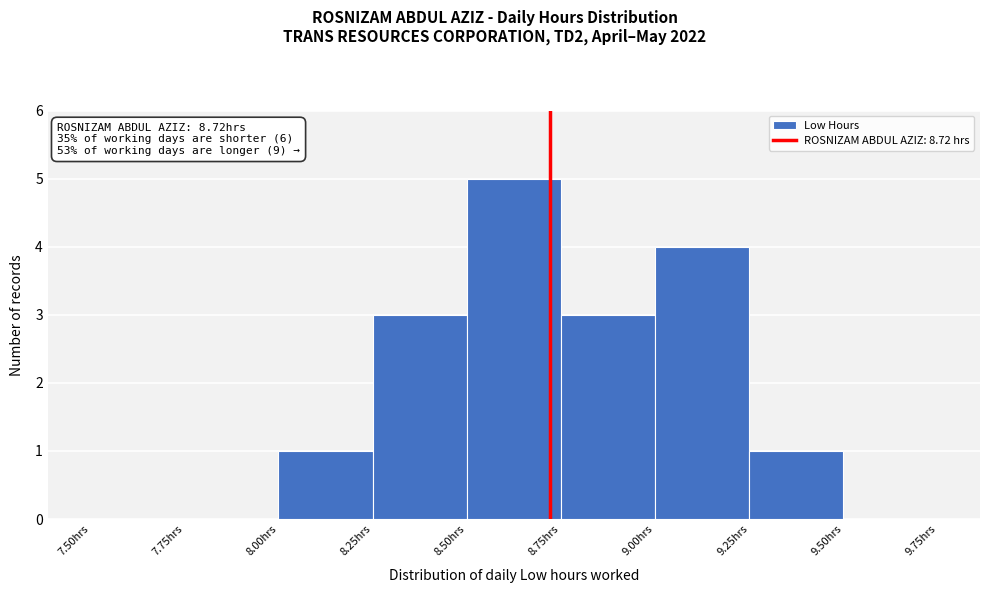

Over which range of the x-axis is the bar tallest?

8.50 to 8.75